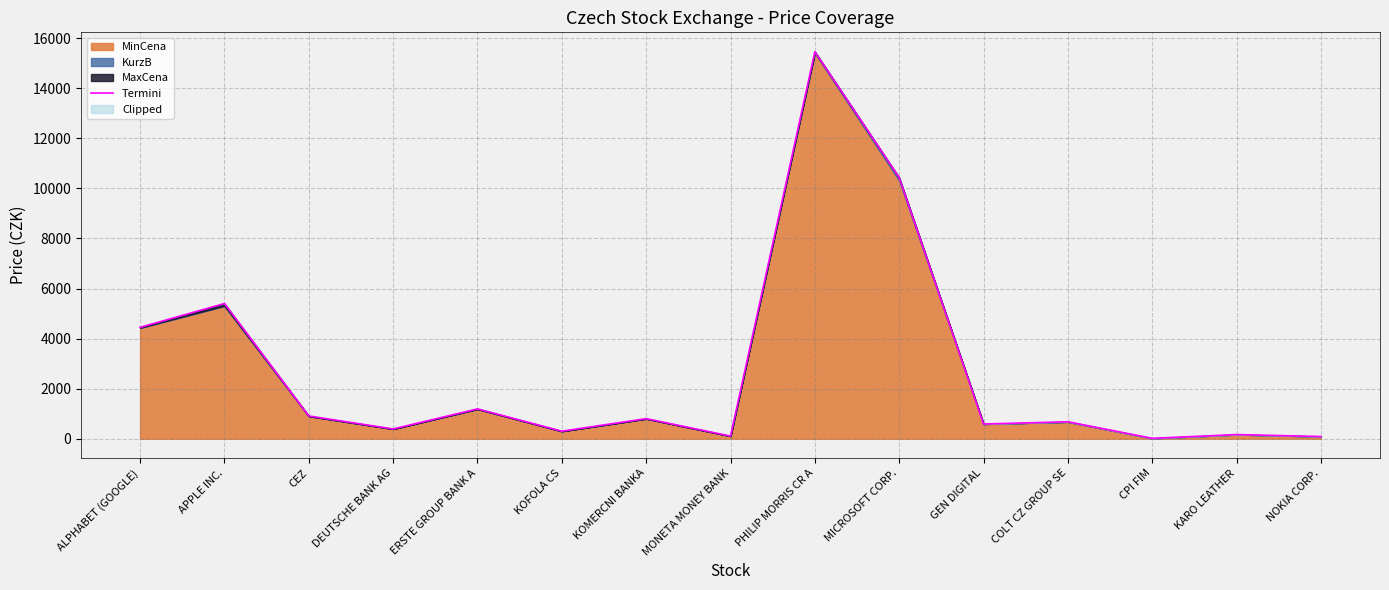

Rank the categories by value from highest to lowest.

PHILIP MORRIS CR A, MICROSOFT CORP., APPLE INC., ALPHABET (GOOGLE), ERSTE GROUP BANK A, CEZ, KOMERCNI BANKA, COLT CZ GROUP SE, GEN DIGITAL, DEUTSCHE BANK AG, KOFOLA CS, KARO LEATHER, MONETA MONEY BANK, NOKIA CORP., CPI FIM